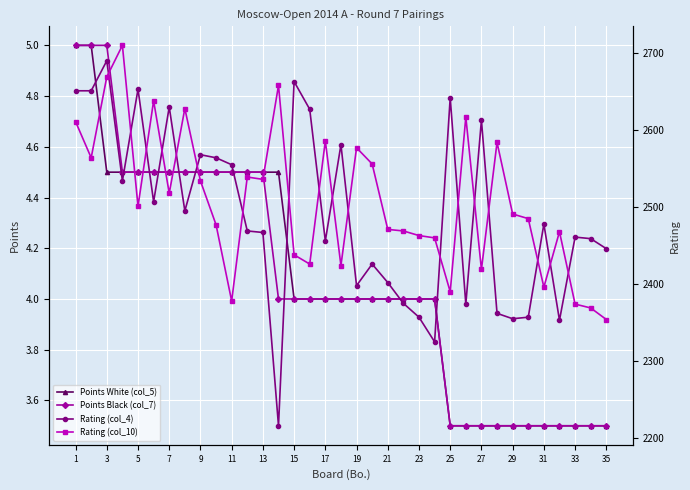

Is this an area chart (filled region under the line)?

No